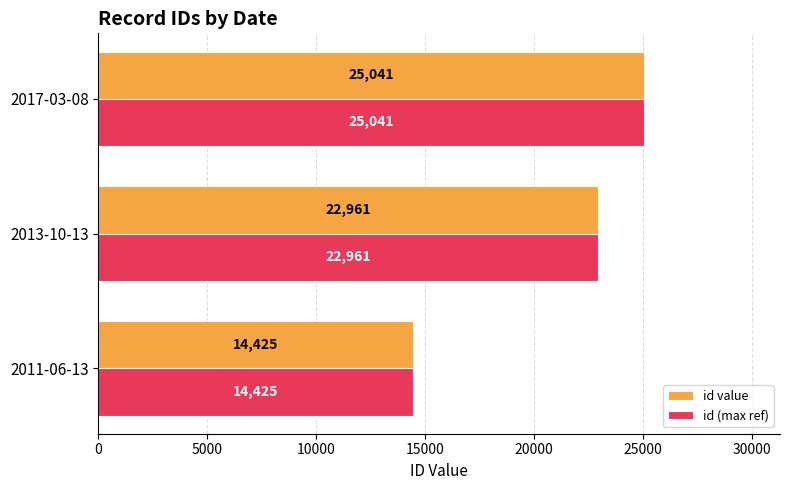

At which category does the chart reach its minimum across all series?

2011-06-13